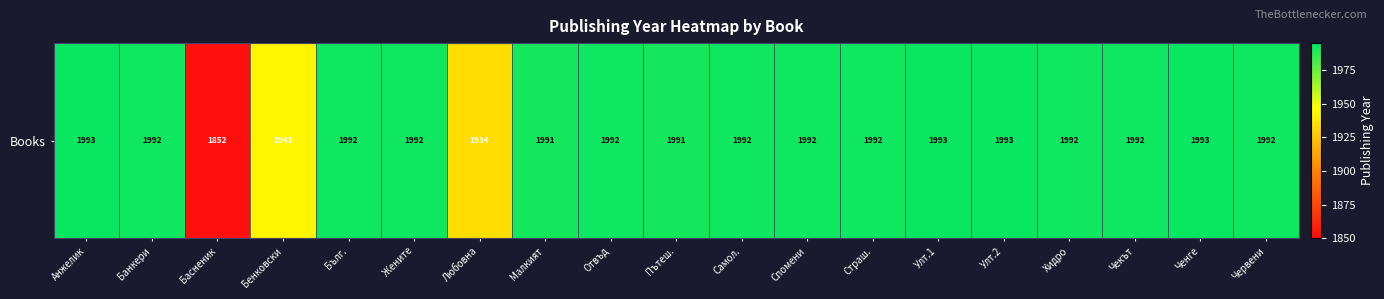

What is the smallest value displayed?

1852